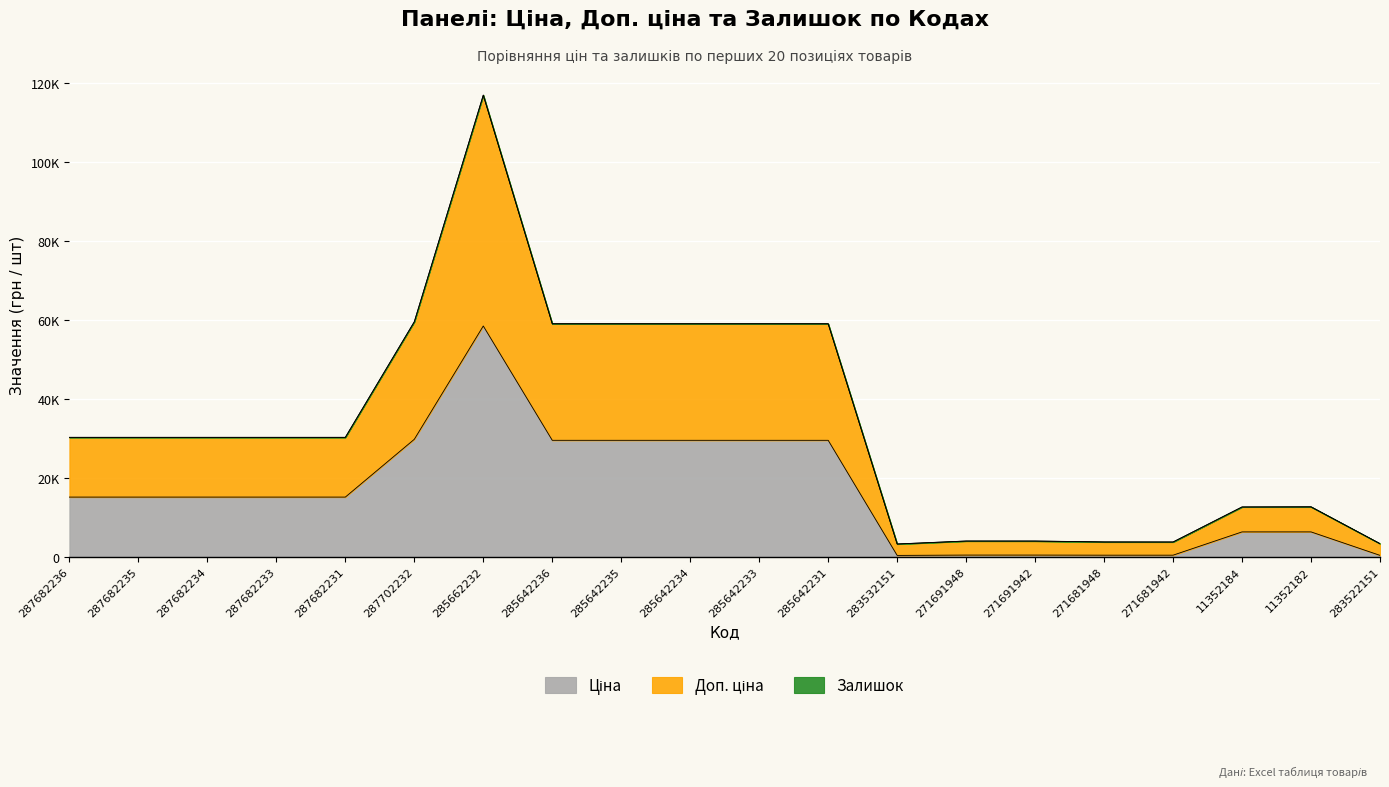

True or false: Ціна has more than 0 points higher than both neighbors.

True